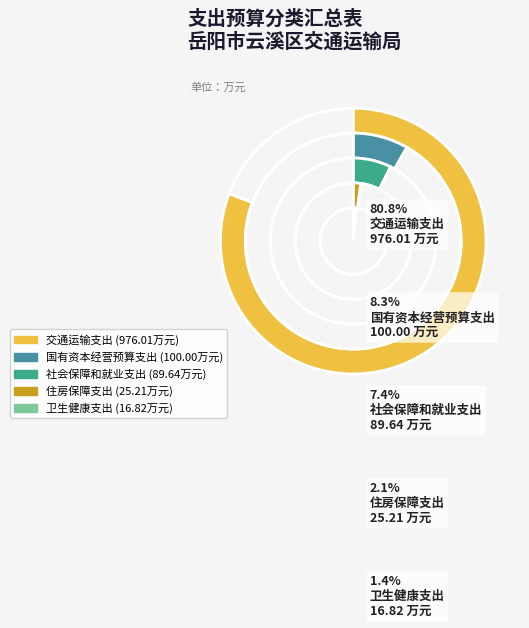

True or false: 社会保障和就业支出 accounts for 7% of the total.

True